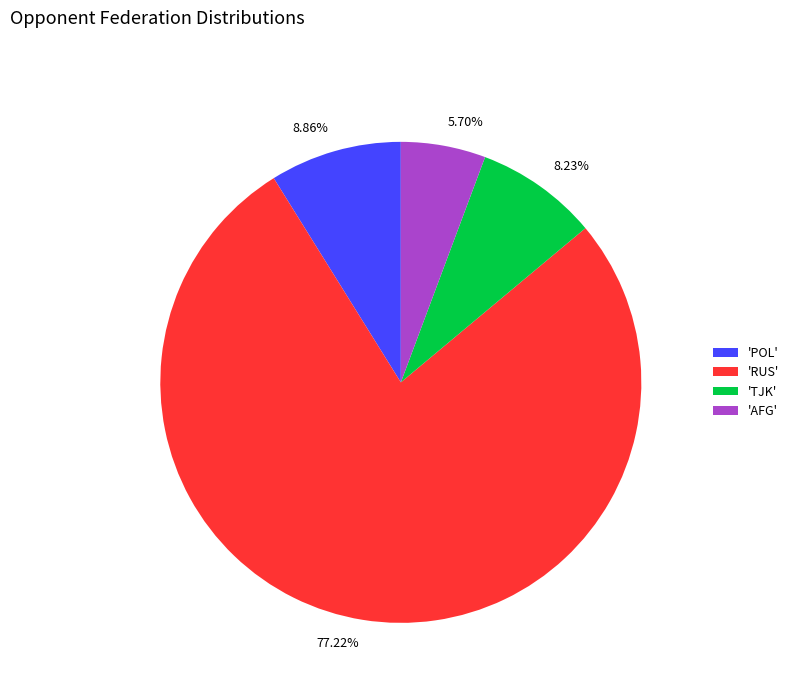

What is the largest slice in the pie chart?

'RUS'